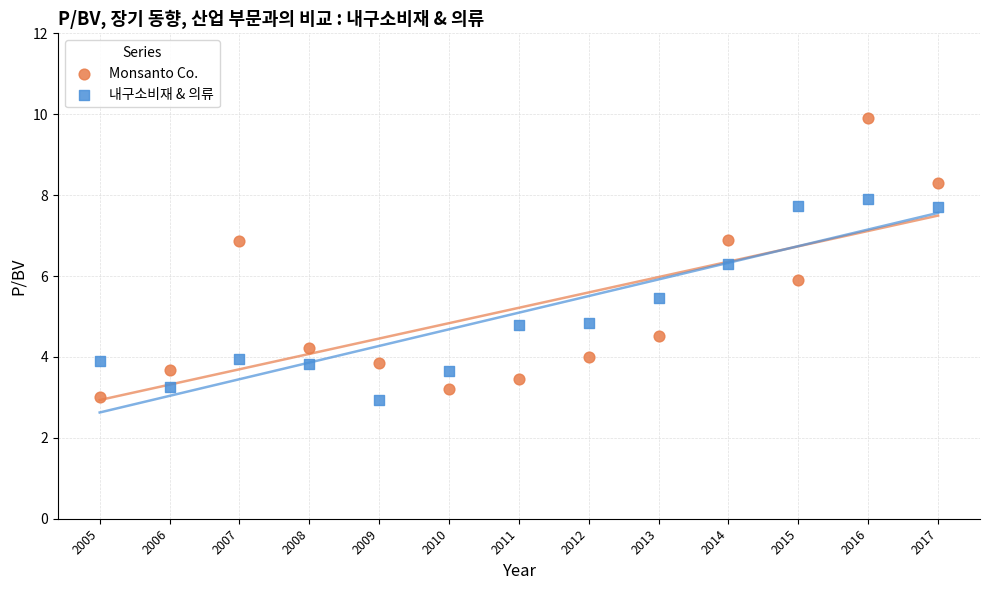

Which series has the largest Y range (max minus min)?

Monsanto Co.